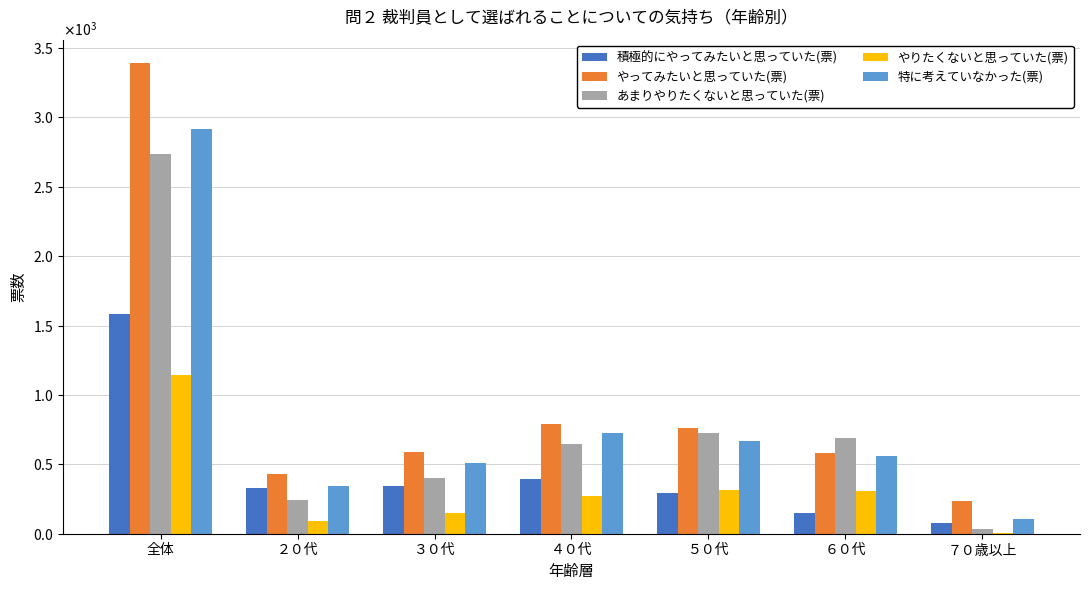

Which category has the highest value across all series?

全体